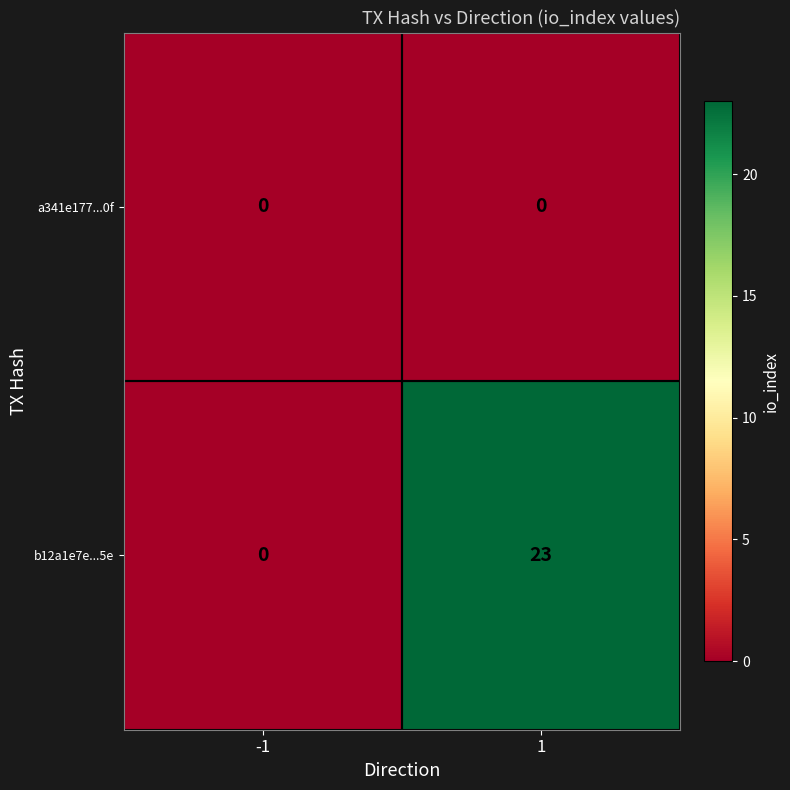

List the series in order of their overall mean, highest first.

b12a1e7e...5e, a341e177...0f